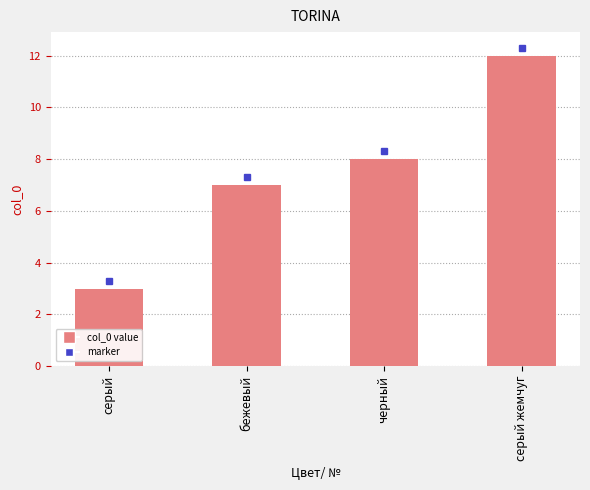

How many bars are there in total?

4